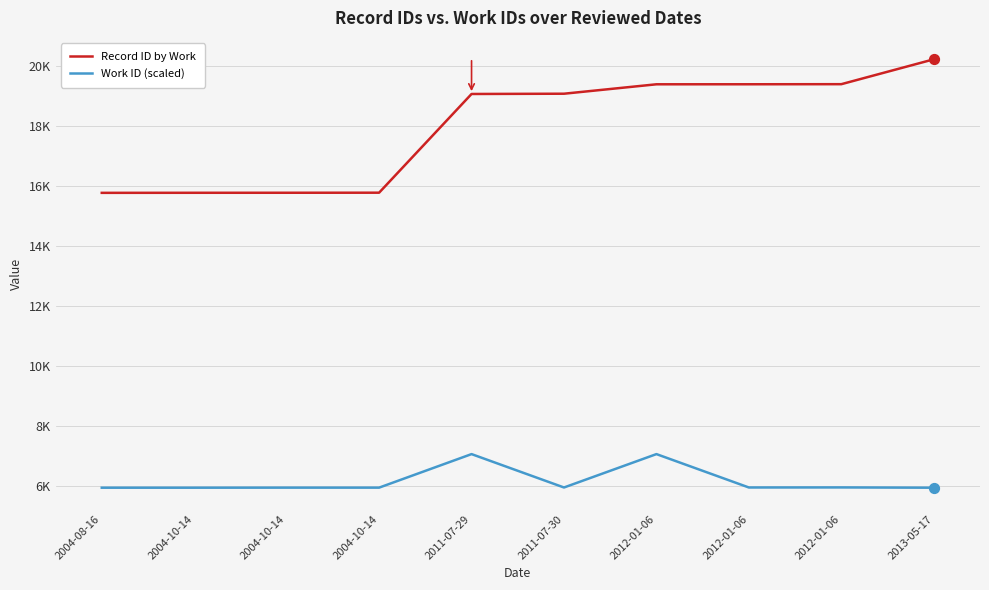

At how many categories does at least one series exceed 17900?

6